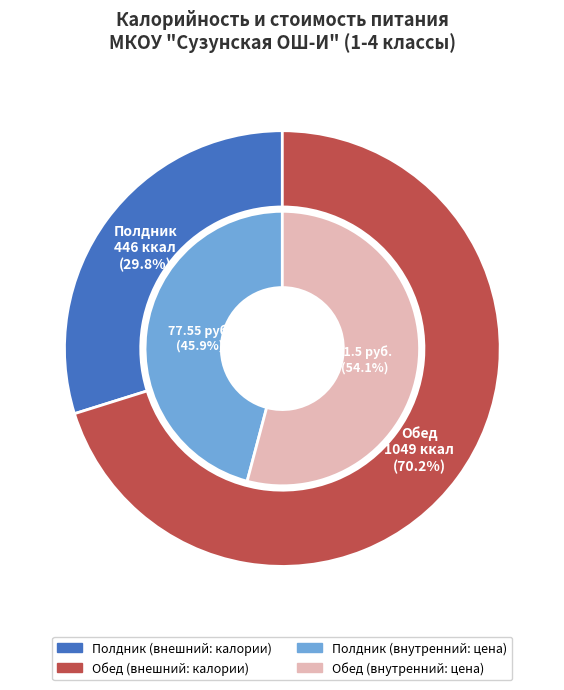

Which slice is the largest?

Обед